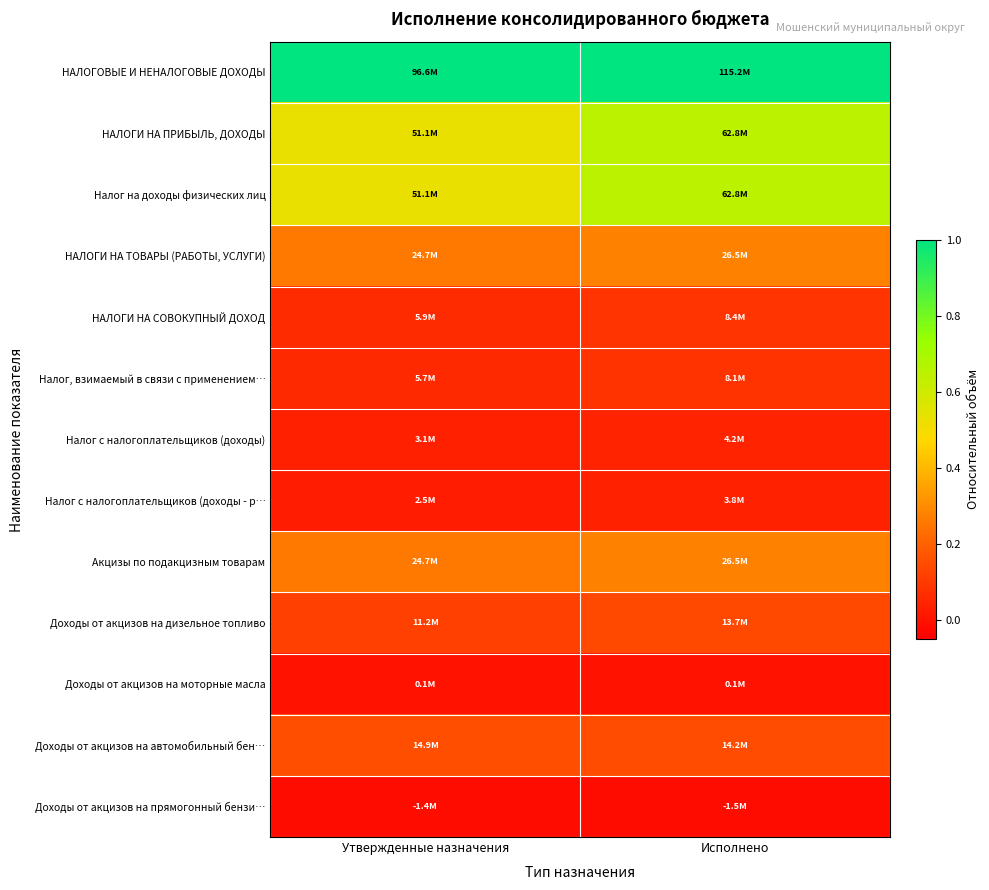

At which category is the sum across all series the highest?

Исполнено